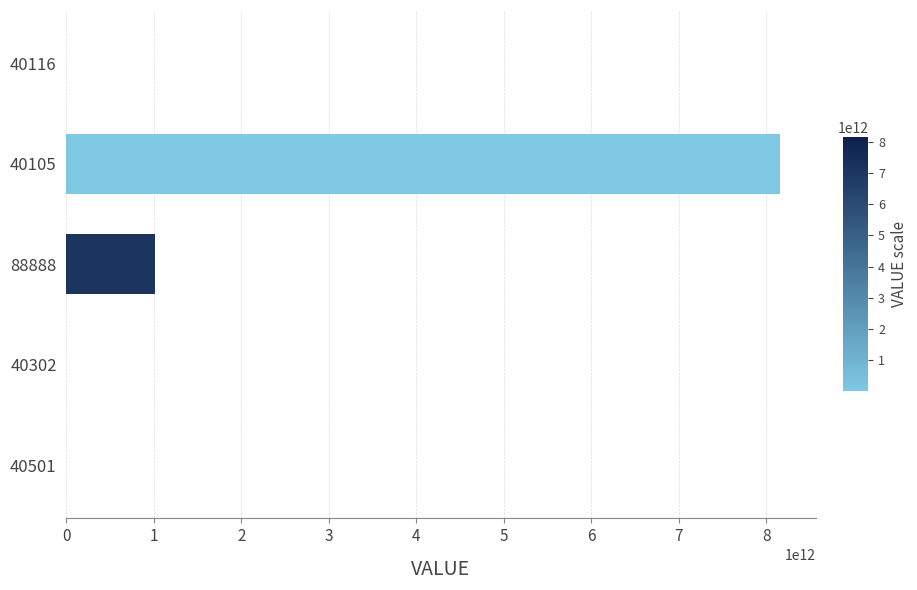

Rank the categories by value from lowest to highest.

40302, 40116, 40501, 88888, 40105